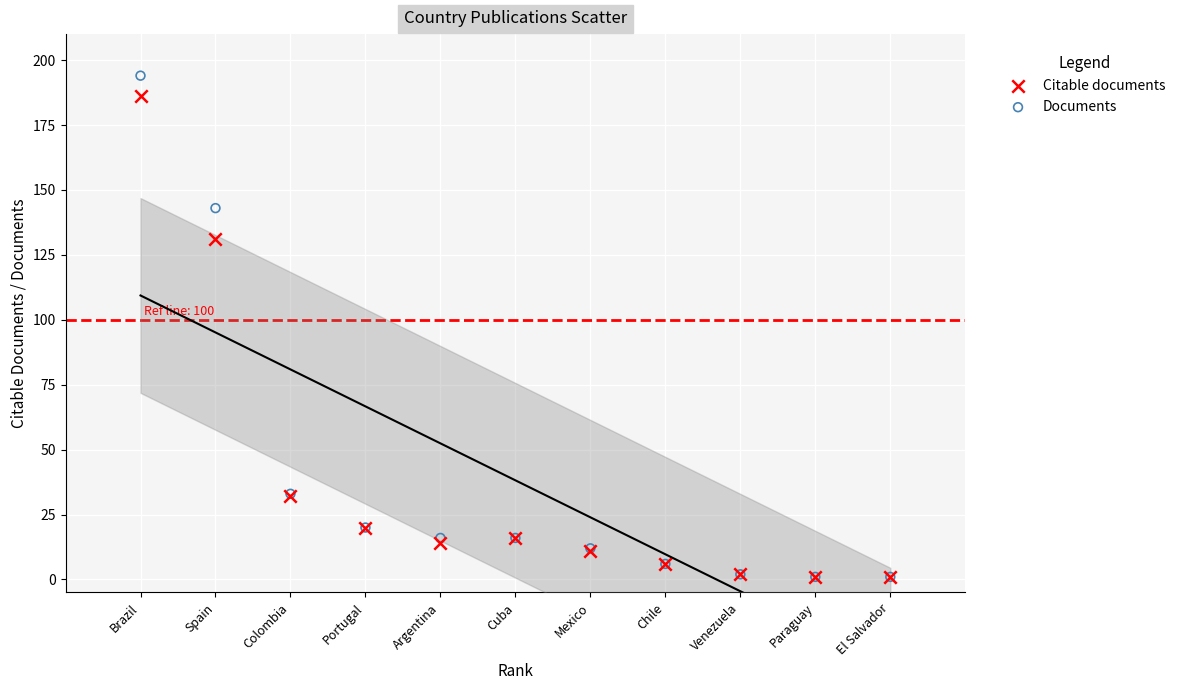

What are all the series names shown in the legend?

Citable documents, Documents